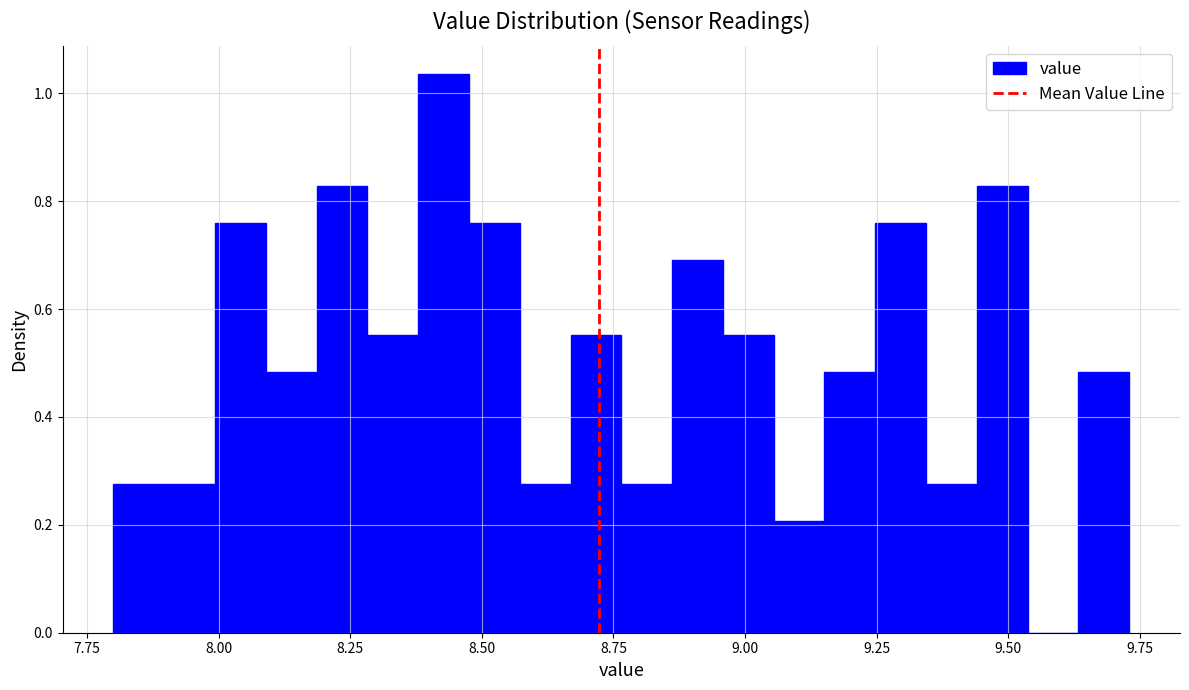

Read against the x-axis, roughly where is the centre of the tallest bar?

8.45